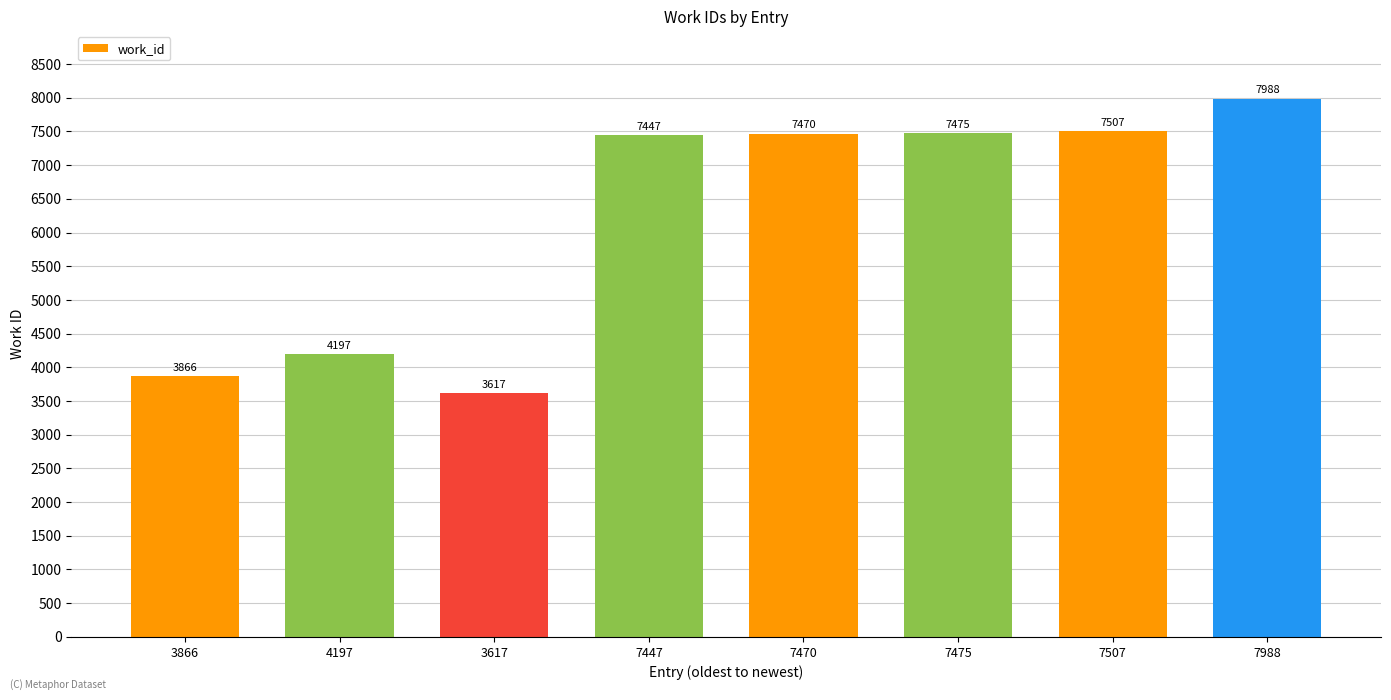

What position from the right is 7470?

4